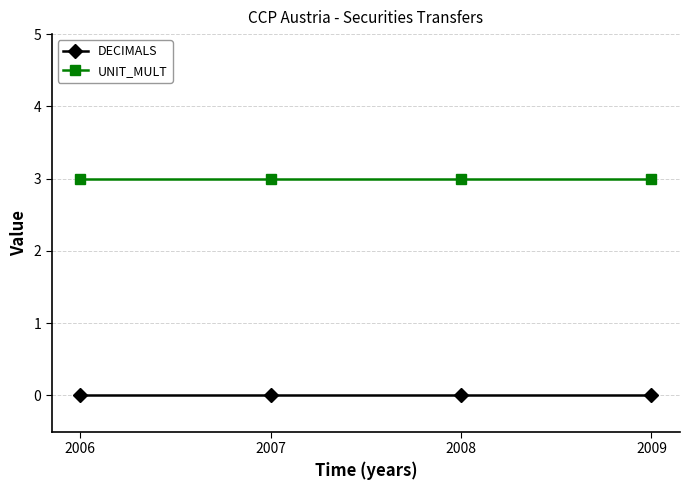

Which series has the largest total across all categories?

UNIT_MULT